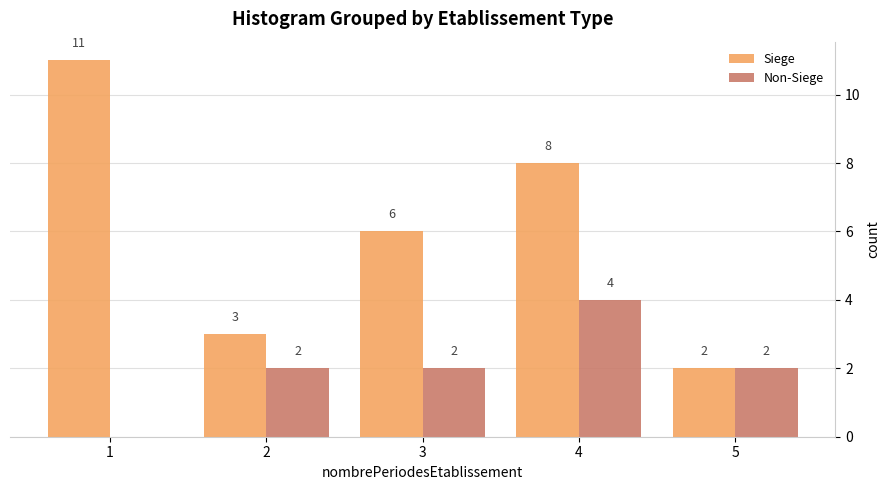

Reading right to left, transcribe all the data shown in this chart.

Siege: 5=2	4=8	3=6	2=3	1=11
Non-Siege: 5=2	4=4	3=2	2=2	1=0